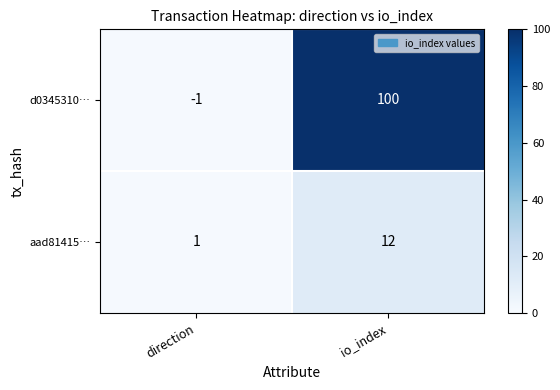

What is the sum of the d0345310… values at direction and io_index?

99